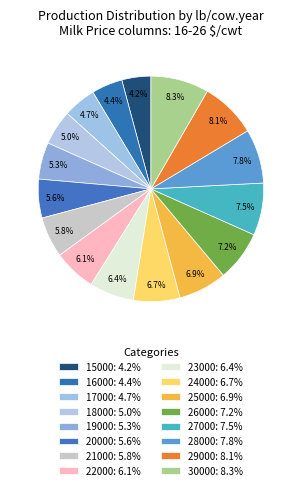

Is it true that 25000 is 1% of the pie?

False